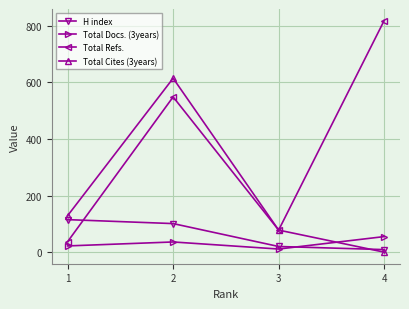

The H index series shows 101 at 2. True or false?

True